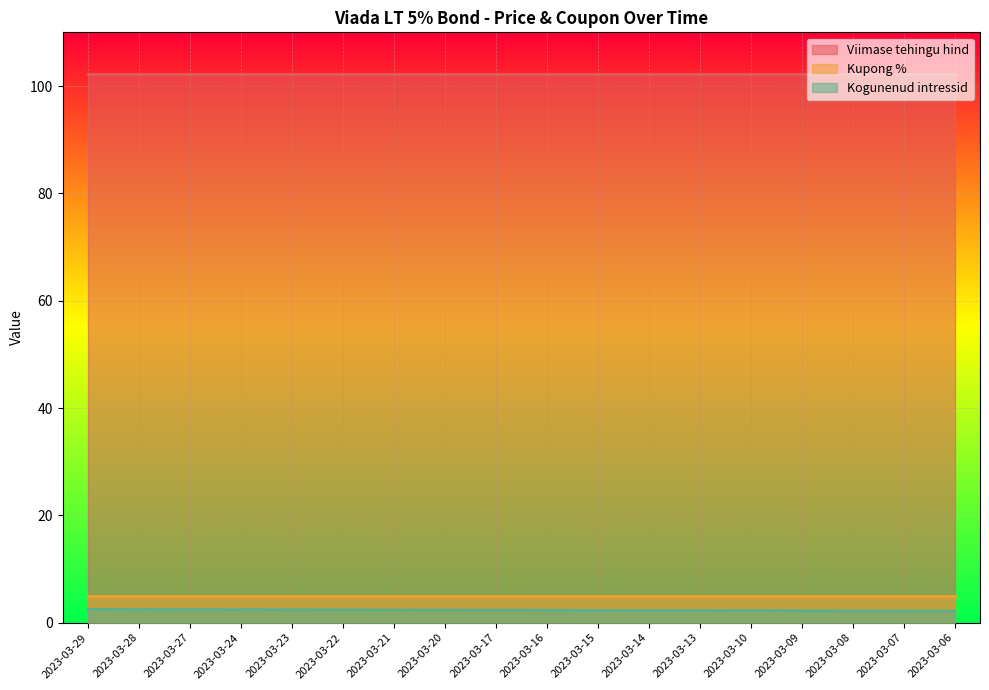

True or false: Kogunenud intressid has a value of 2.5 at 2023-03-29.

True